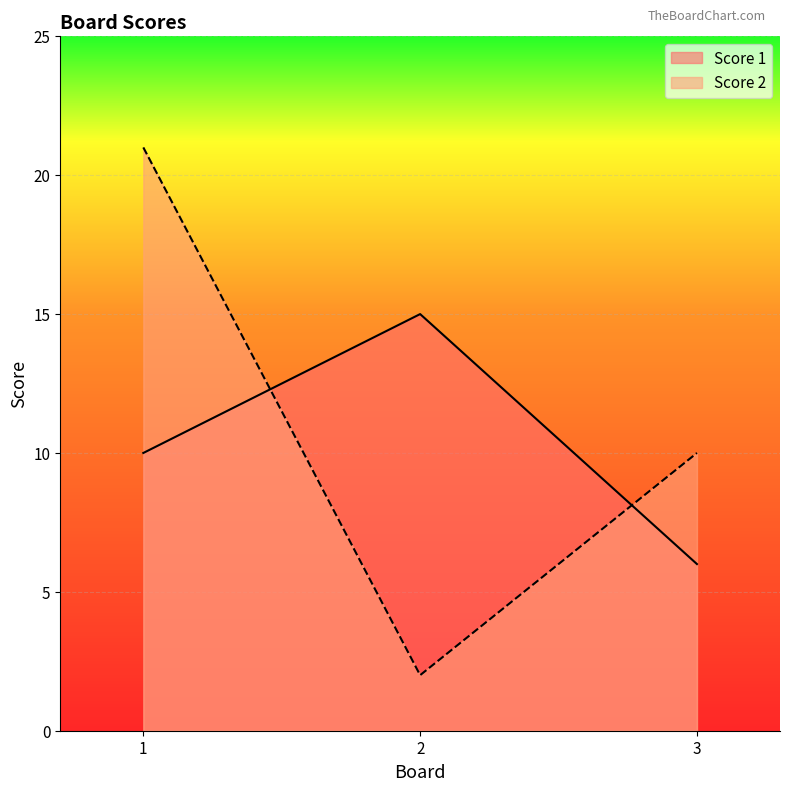

Rank the series at 1 from lowest to highest value.

Score 1, Score 2